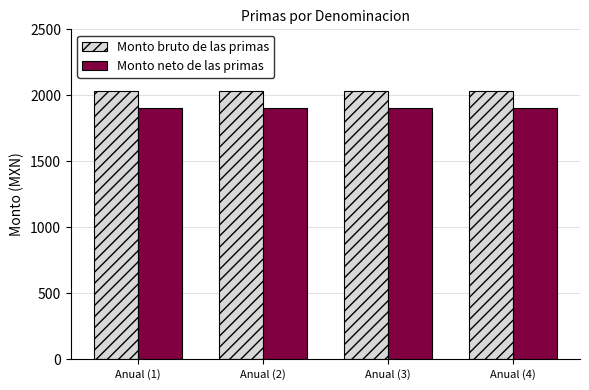

Is the value of Monto neto de las primas at Anual (1) greater than the value of Monto bruto de las primas at Anual (2)?

No